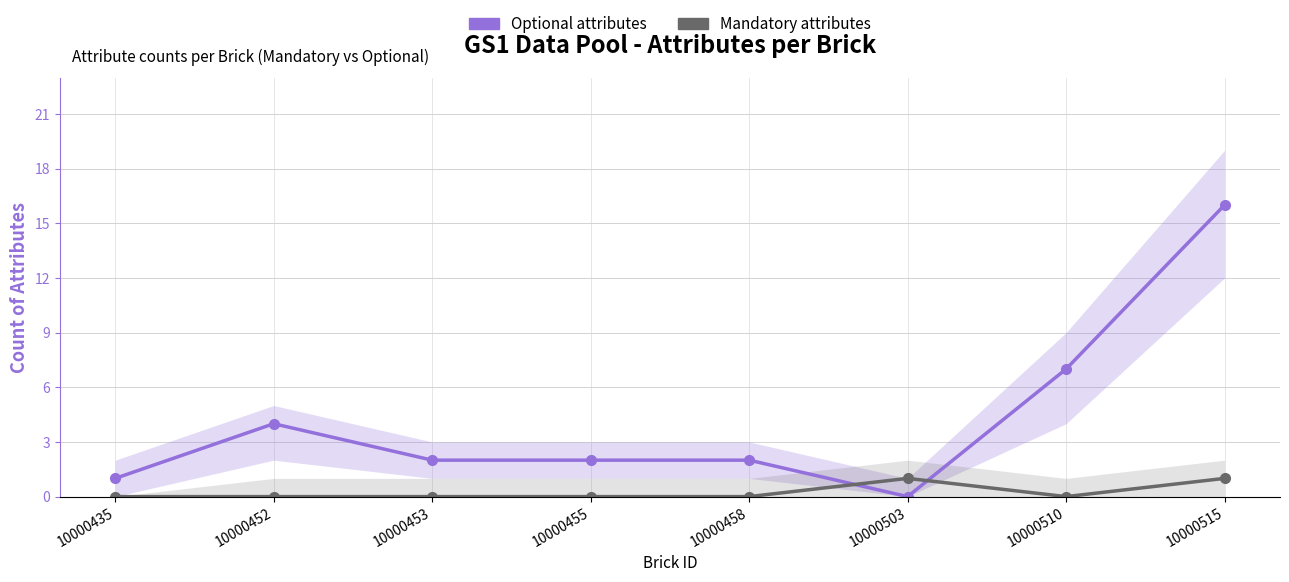

List the labels in order of Optional attributes value, smallest first.

10000503, 10000435, 10000453, 10000455, 10000458, 10000452, 10000510, 10000515